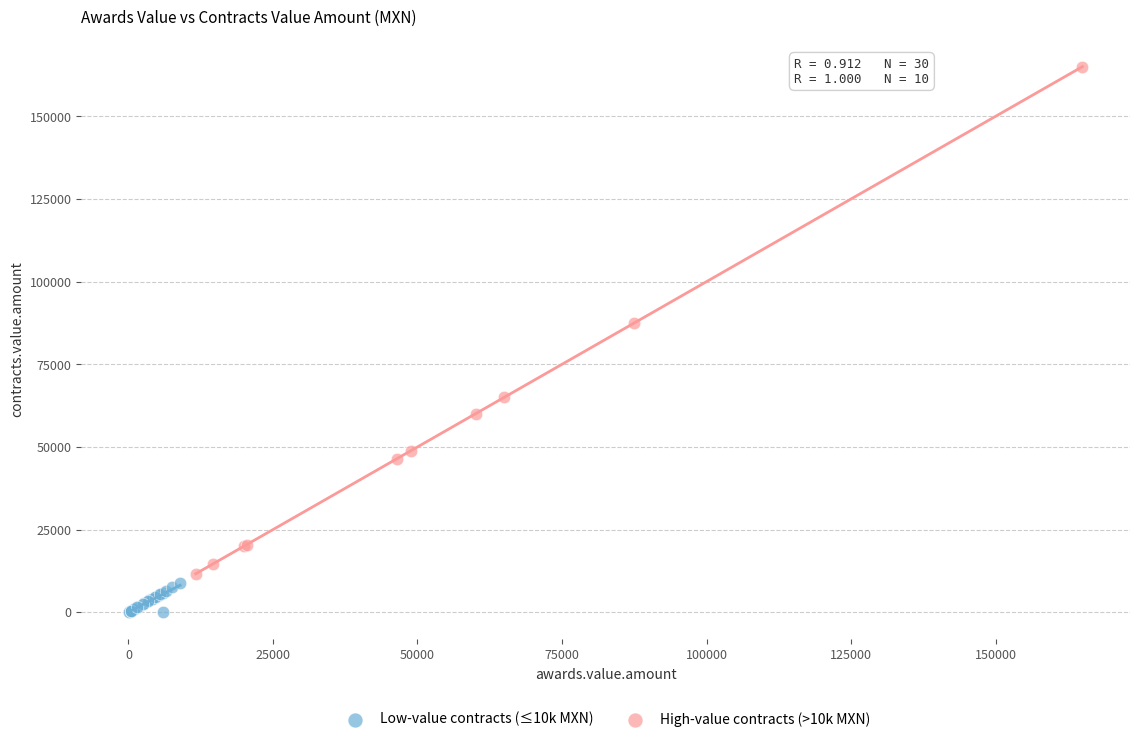

Which series has the widest spread of Y values?

High-value contracts (>10k MXN)